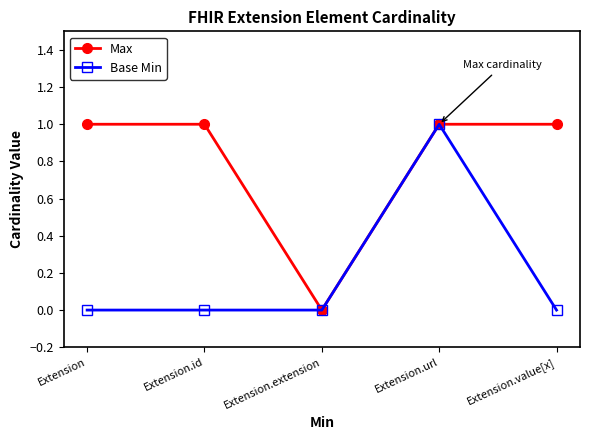

Is it true that Base Min equals 1 at Extension.url?

True